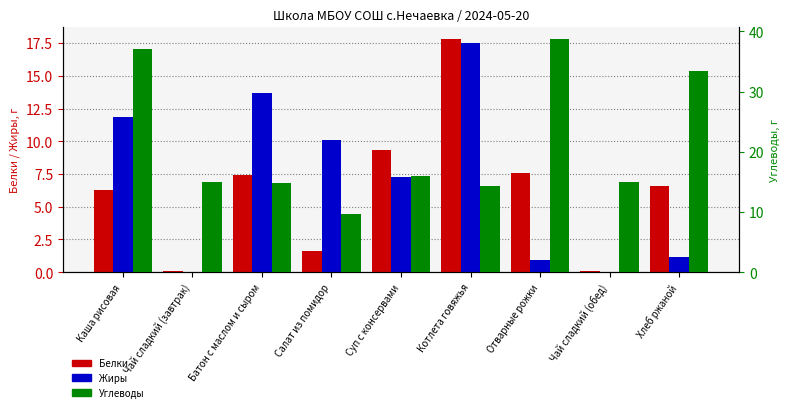

What is the label of the 3rd bar from the right?

Отварные рожки